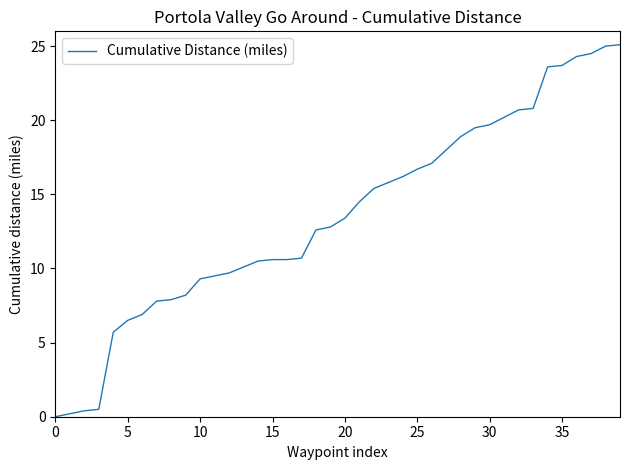

How many lines are shown in the chart?

1